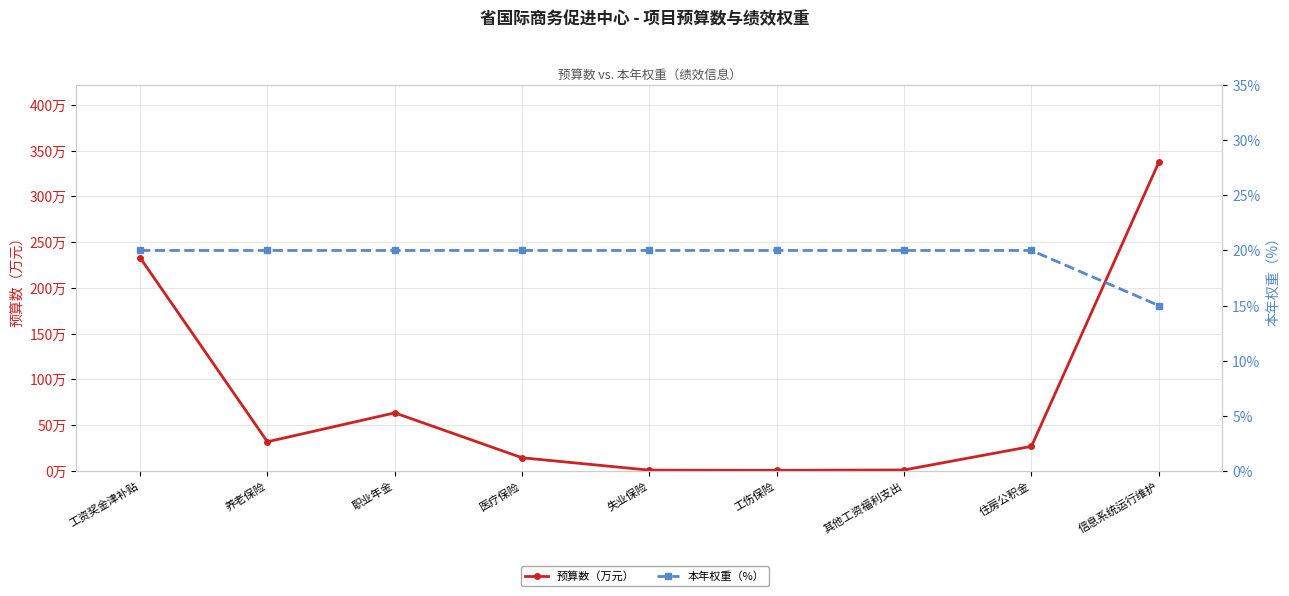

Between which two adjacent categories do 本年权重（%） and 预算数（万元） first intersect?

职业年金 and 医疗保险